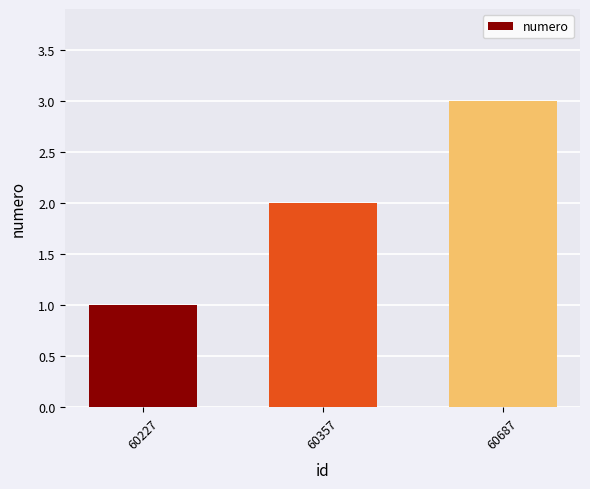

The value at 60357 is 3. True or false?

False